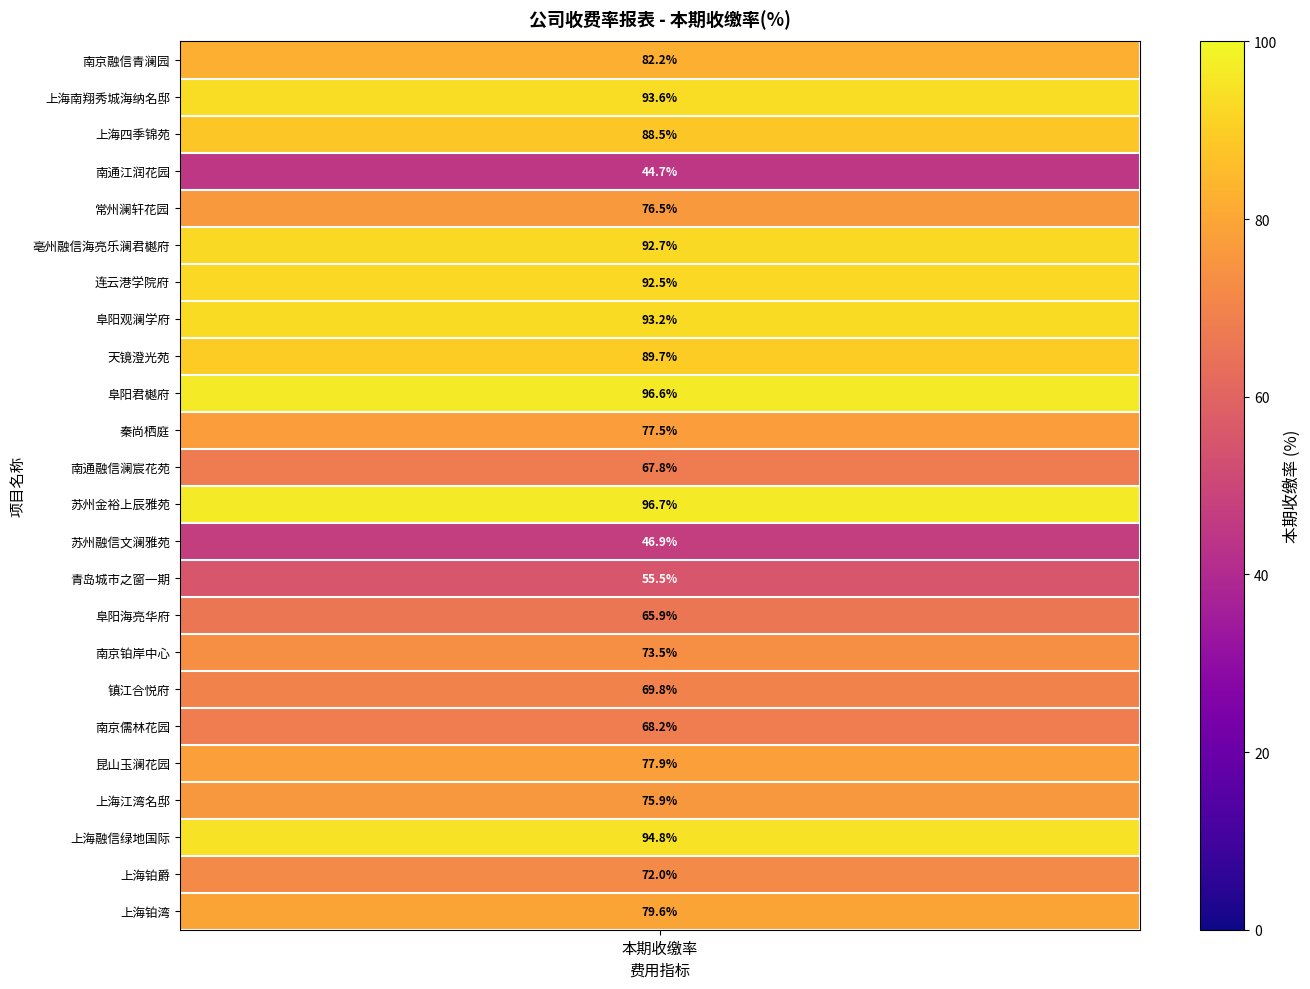

What is the change in value from 南京儒林花园 to 上海融信绿地国际?

+26.5